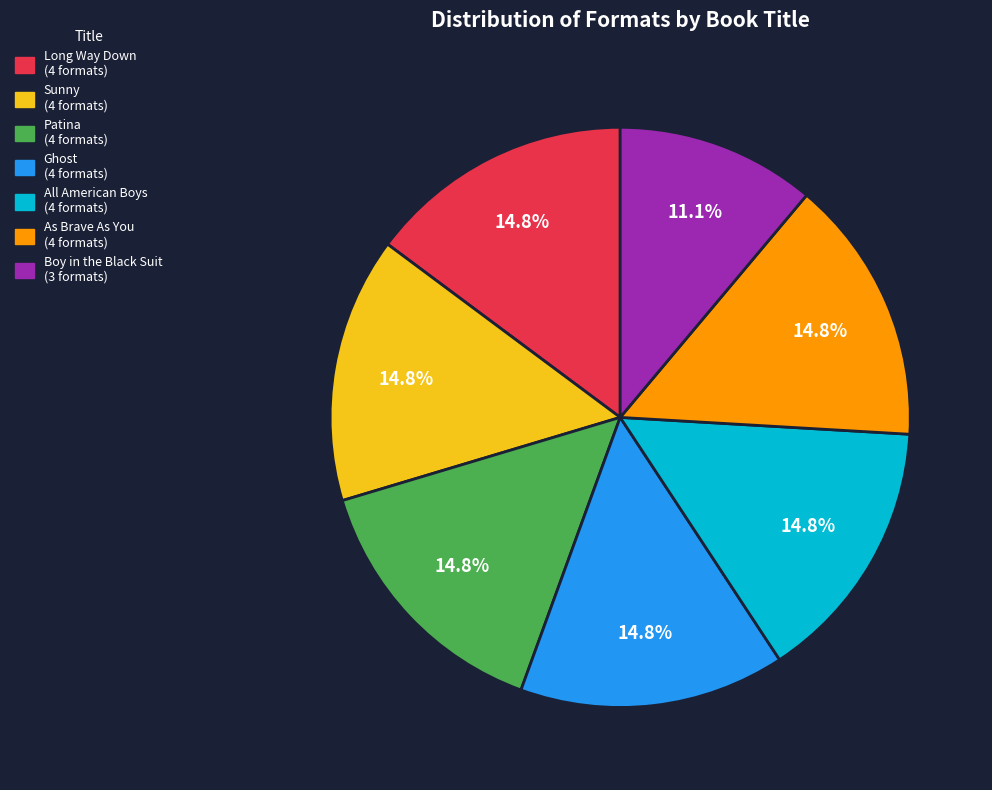

To the nearest percent, what percentage of the pie is Patina?

15%